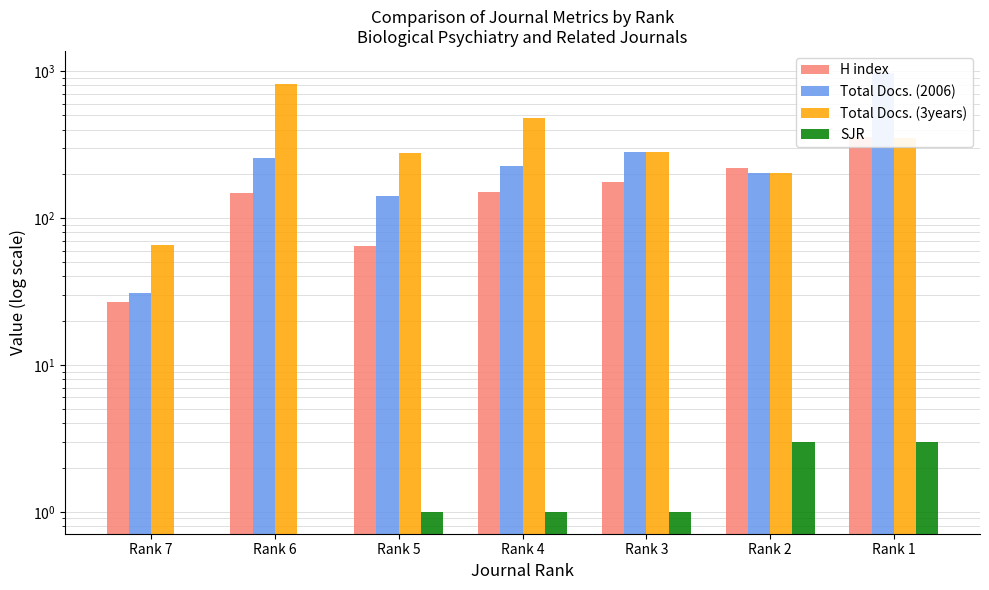

What is the total value across all series at Rank 5?

482